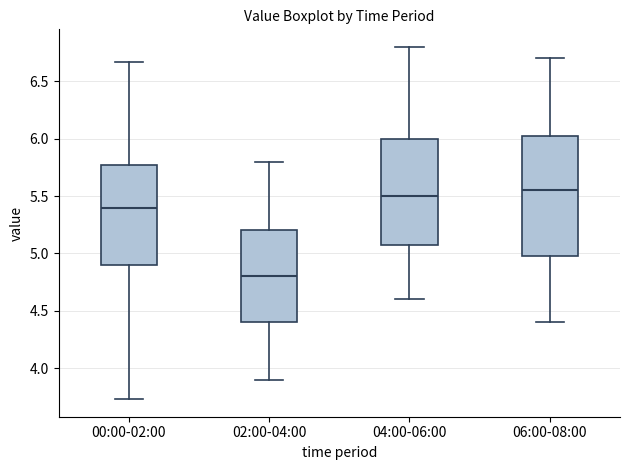

Reading left to right, read every box against the y-axis: the position of its median line, the range the box covers, and the ends of its whiskers. The values are not printed on the chart, so give them approximately, as read against the axis.

00:00-02:00: median 5.40, box 4.90 to 5.75, whiskers 3.75 to 6.65
02:00-04:00: median 4.80, box 4.40 to 5.20, whiskers 3.90 to 5.80
04:00-06:00: median 5.50, box 5.10 to 6.00, whiskers 4.60 to 6.80
06:00-08:00: median 5.55, box 5.00 to 6.05, whiskers 4.40 to 6.70